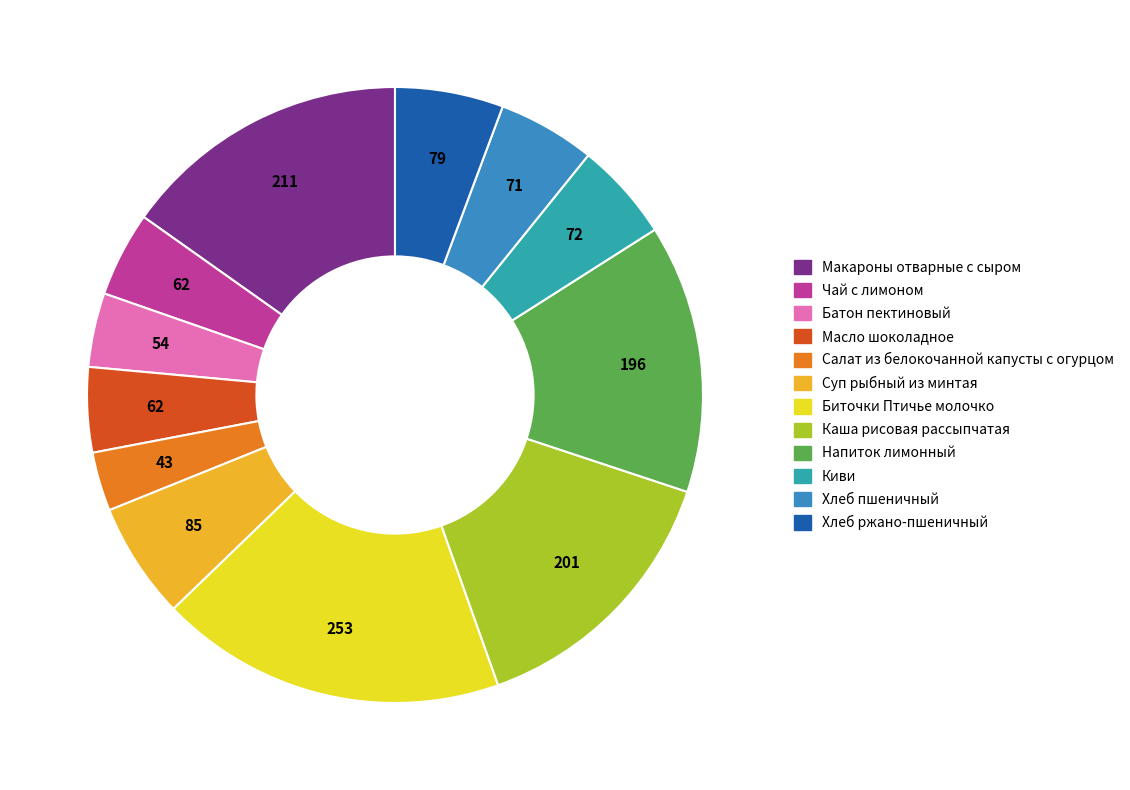

What is the total percentage of Киви and Чай с лимоном?

9.6%